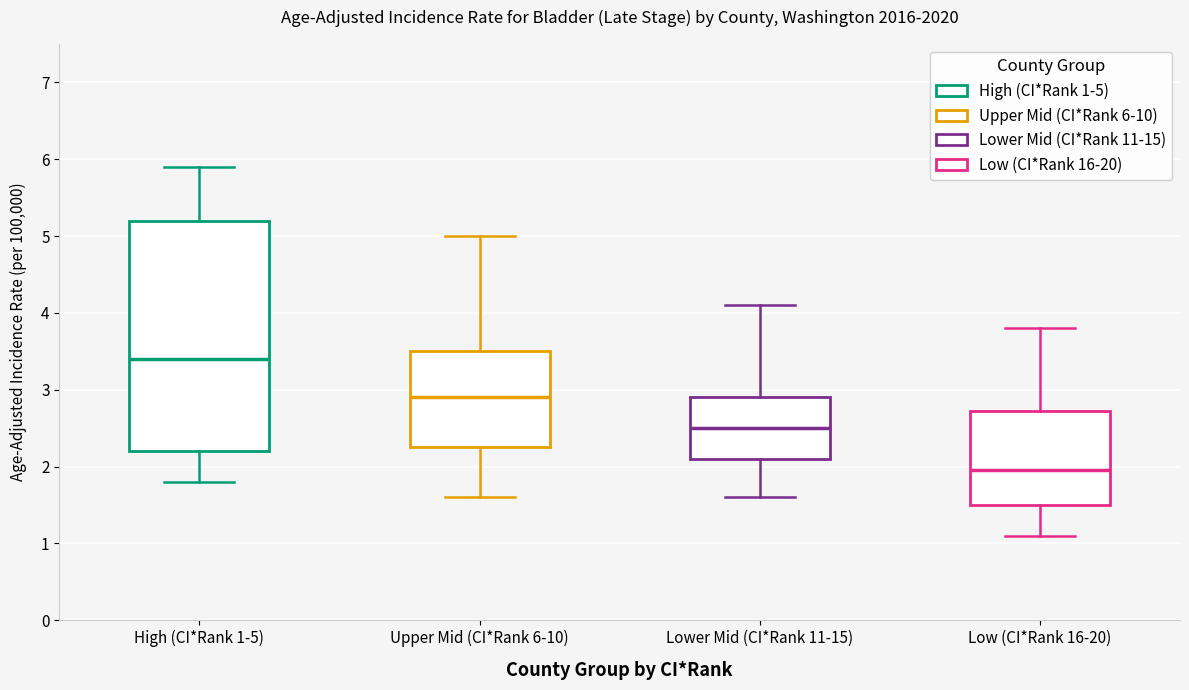

Reading left to right, transcribe this box plot: for each box, give where its median line is, the range the box spans, and where its two whiskers end, as read against the y-axis. The values are not printed on the chart, so give them approximately, as read against the axis.

High (CI*Rank 1-5): median 3.4, box 2.2 to 5.2, whiskers 1.8 to 5.9
Upper Mid (CI*Rank 6-10): median 2.9, box 2.3 to 3.5, whiskers 1.6 to 5.0
Lower Mid (CI*Rank 11-15): median 2.5, box 2.1 to 2.9, whiskers 1.6 to 4.1
Low (CI*Rank 16-20): median 2.0, box 1.5 to 2.7, whiskers 1.1 to 3.8